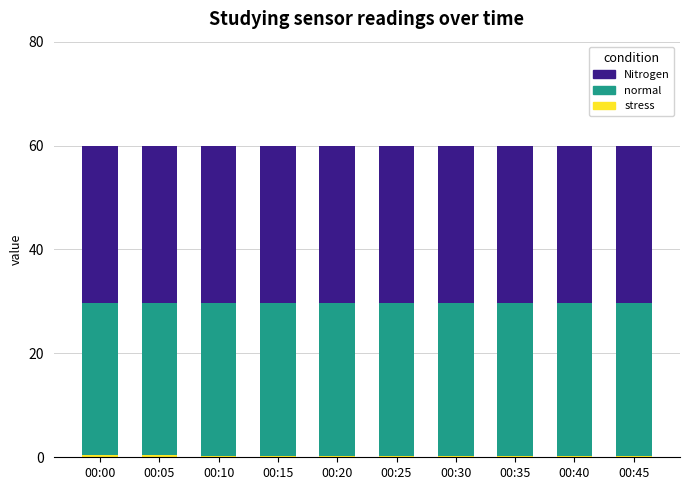

What is the approximate value of normal at 00:35?

29.4